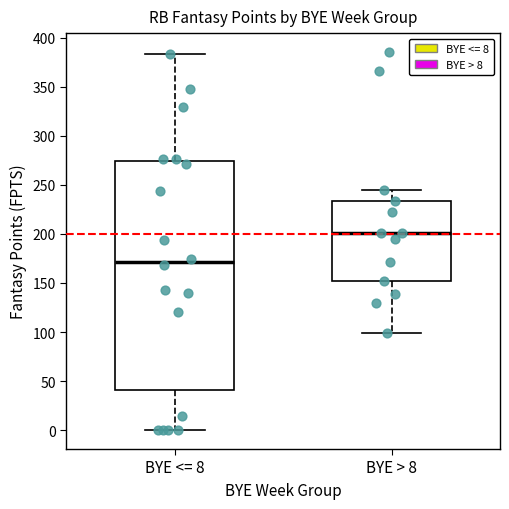

Which box has the lowest median line?

BYE <= 8